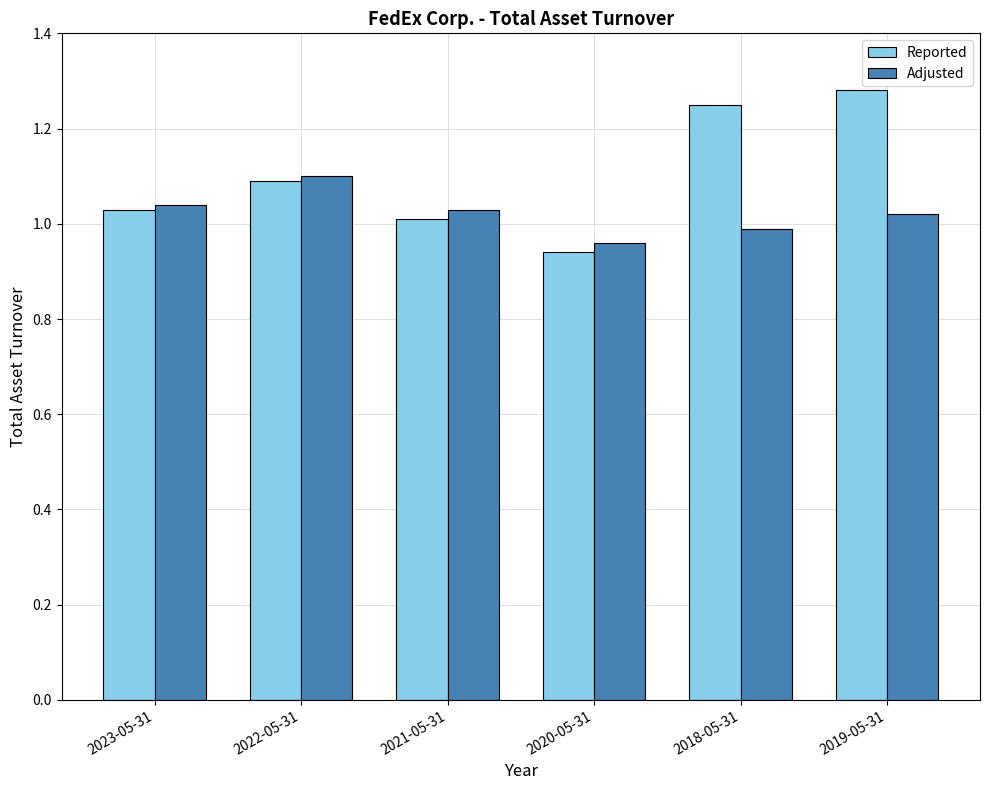

How many series are shown in this chart?

2